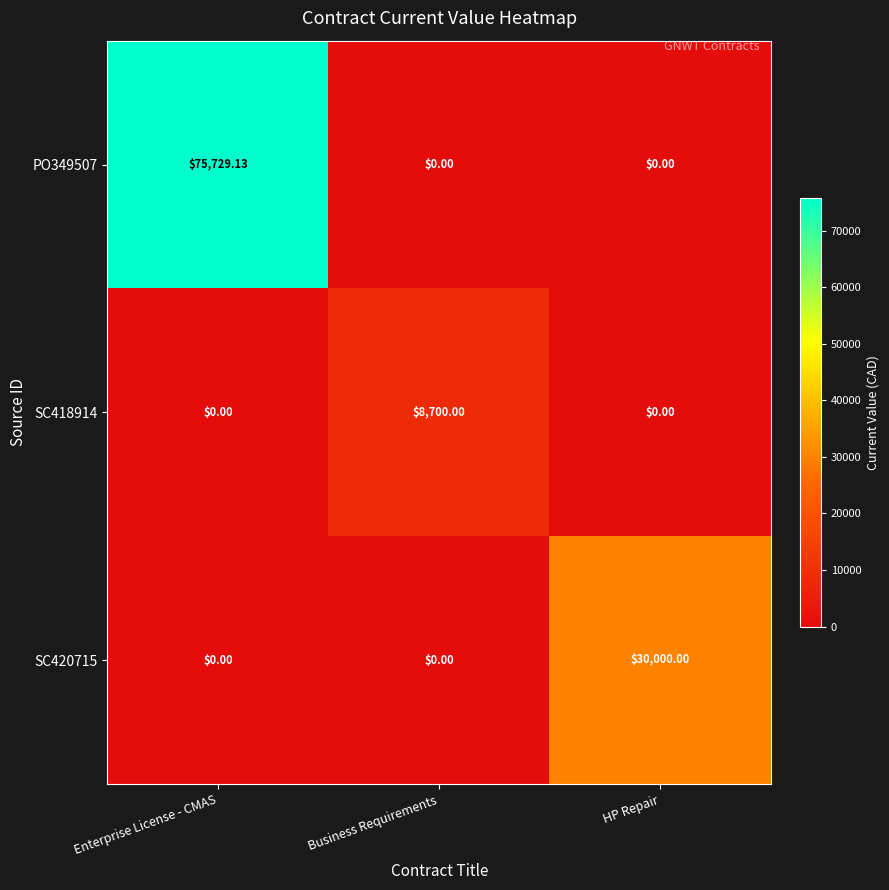

What is the difference between the highest and lowest values at Business Requirements?

8700.0